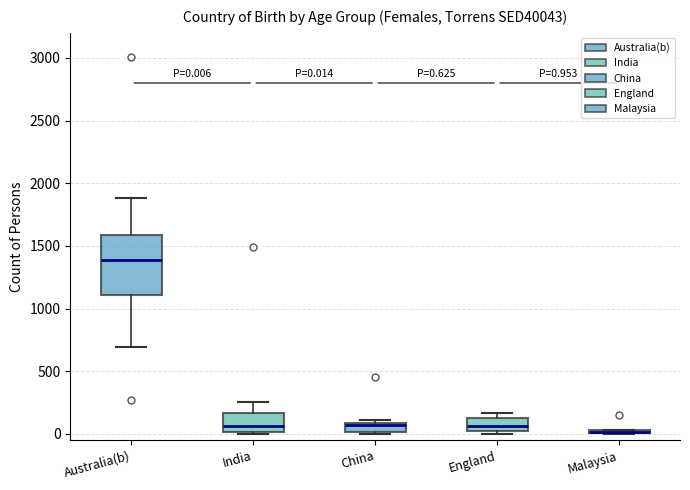

Which box is the tallest, from its lower edge to its upper edge?

Australia(b)